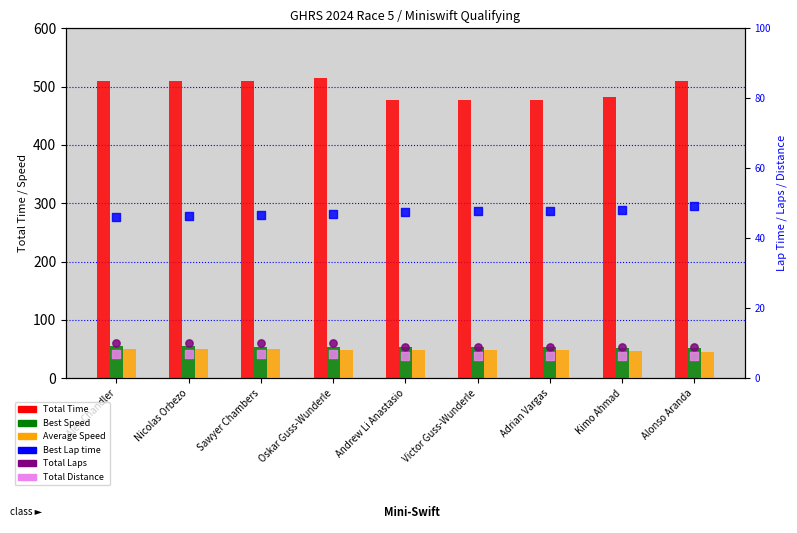

Which series has the largest total across all categories?

Total Time